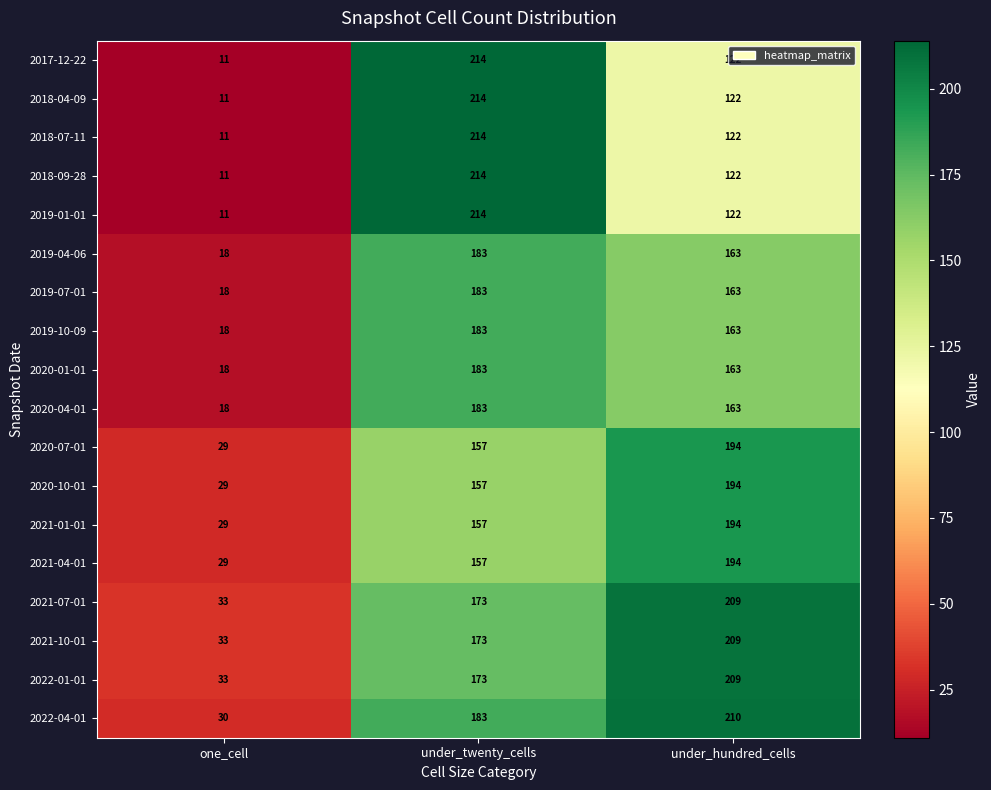

How many 2020-07-01 values are between 29 and 194?

3